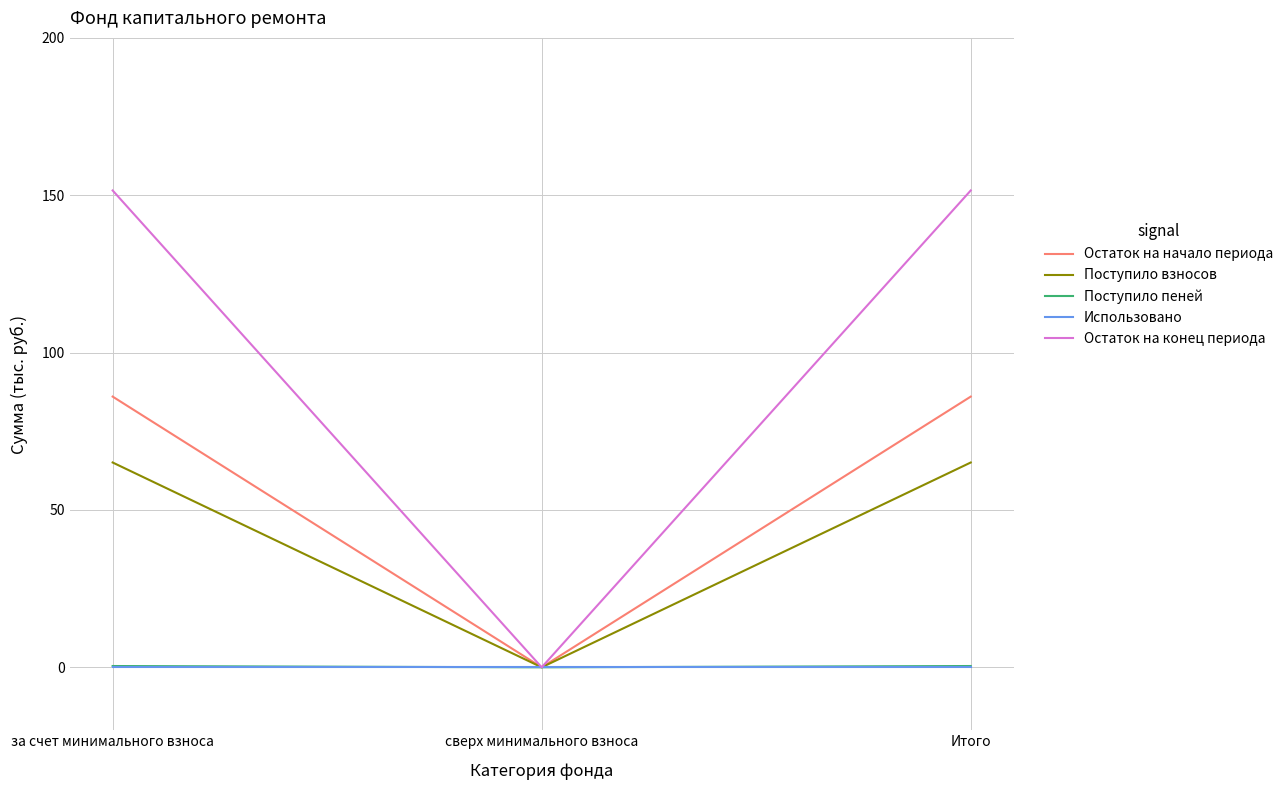

Is the value of Остаток на конец периода at Итого greater than the value of Поступило пеней at Итого?

Yes